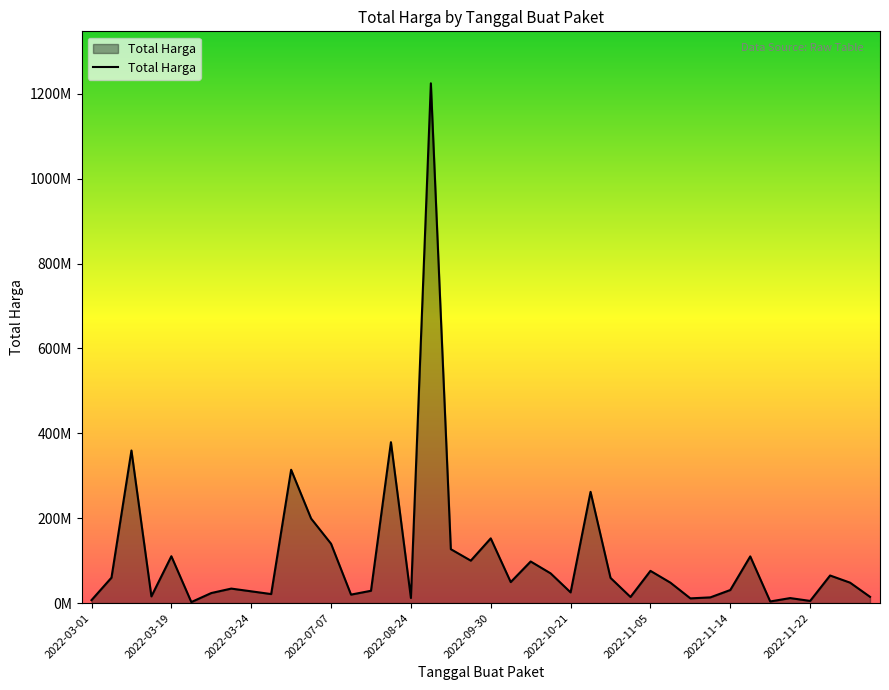

Is this an area chart (filled region under the line)?

Yes